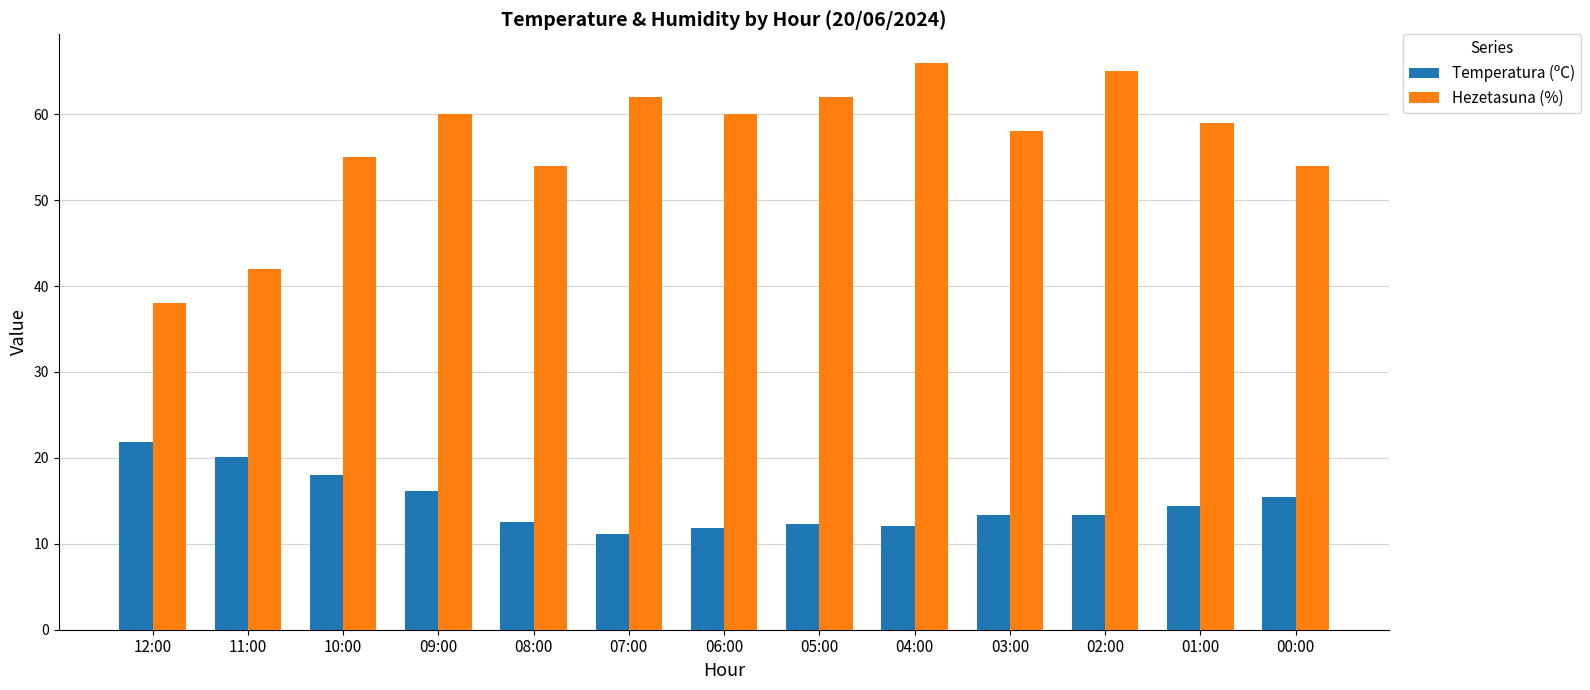

At how many categories does at least one series exceed 34?

13